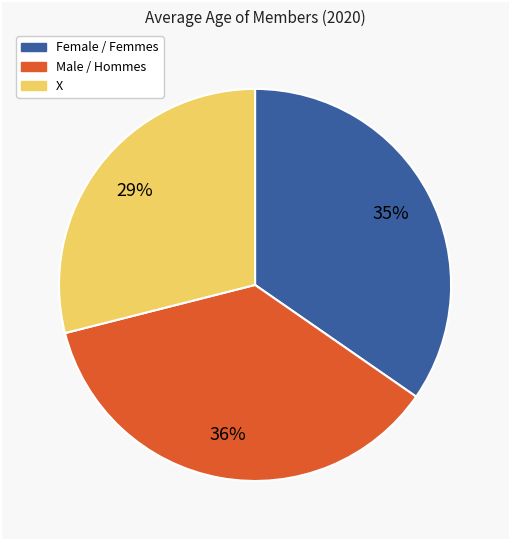

True or false: Female / Femmes accounts for 35% of the total.

True